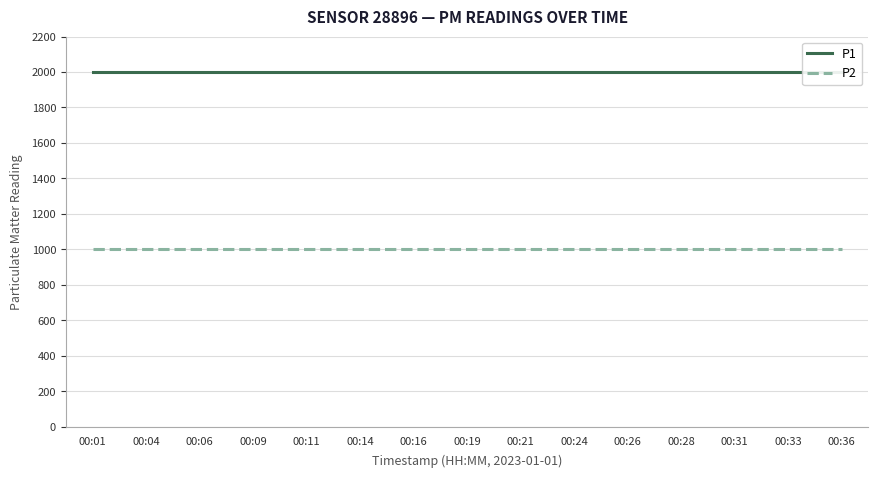

Is this an area chart (filled region under the line)?

No